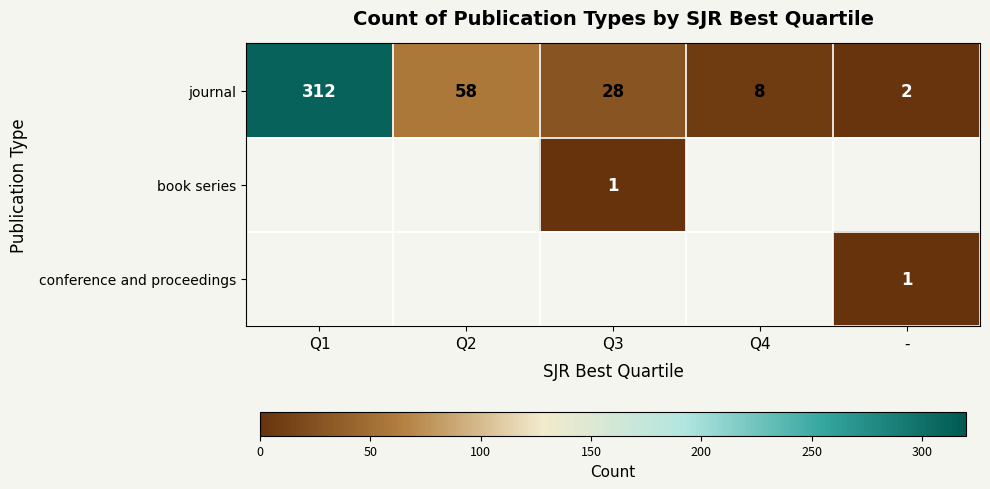

Count the number of data series in this chart.

3